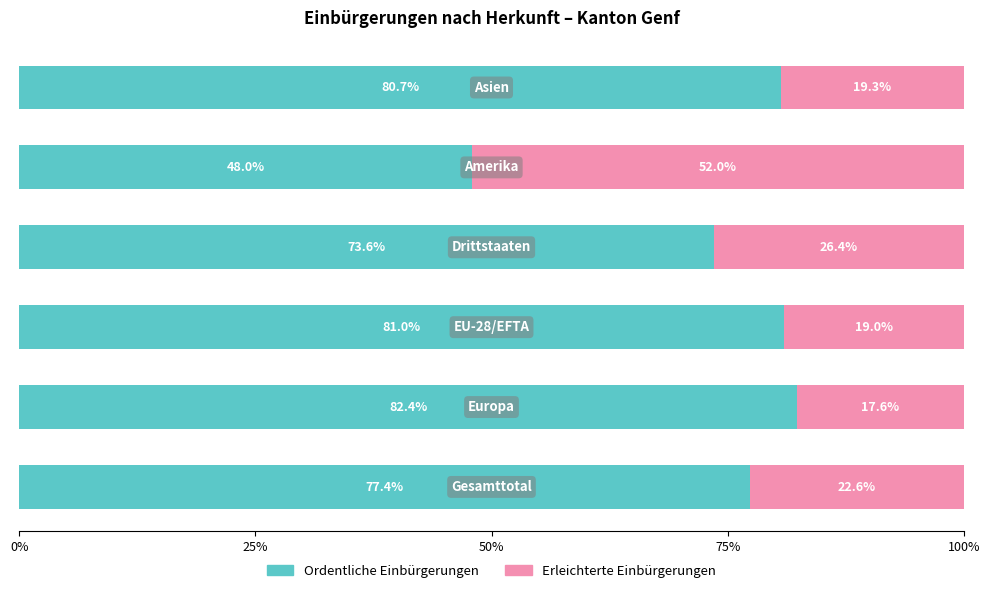

What is the difference between the second highest and second lowest values in the Ordentliche Einbürgerungen series?

7.4